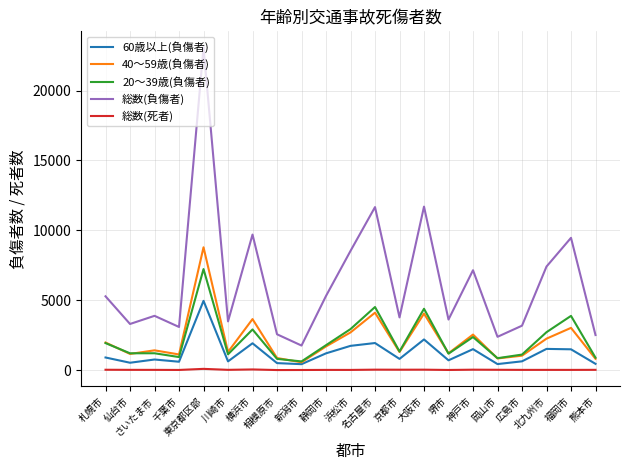

Does the chart have visible grid lines?

Yes